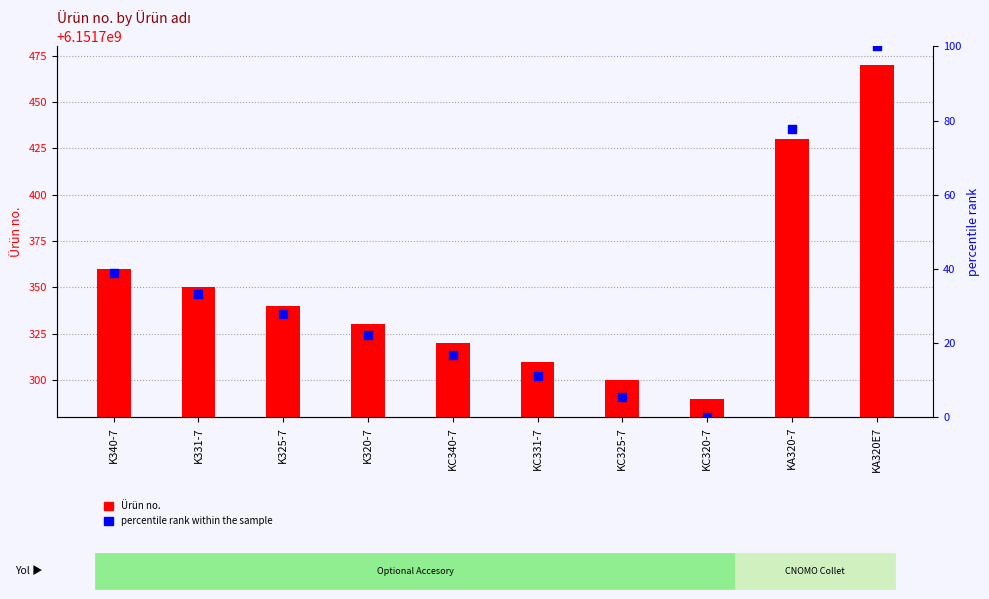

Which series has the largest total across all categories?

Ürün no.